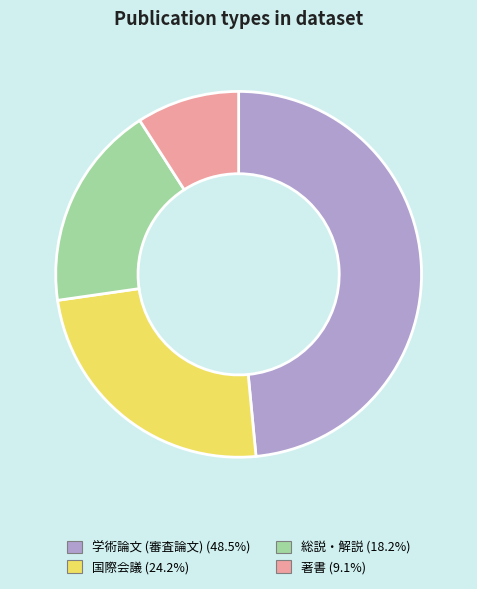

Is there any slice that represents more than half of the pie?

No